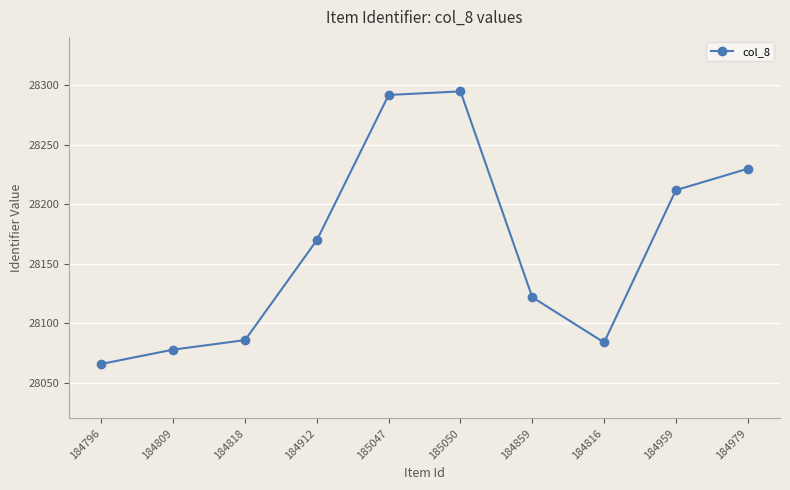

What is the minimum value shown in the chart?

28066